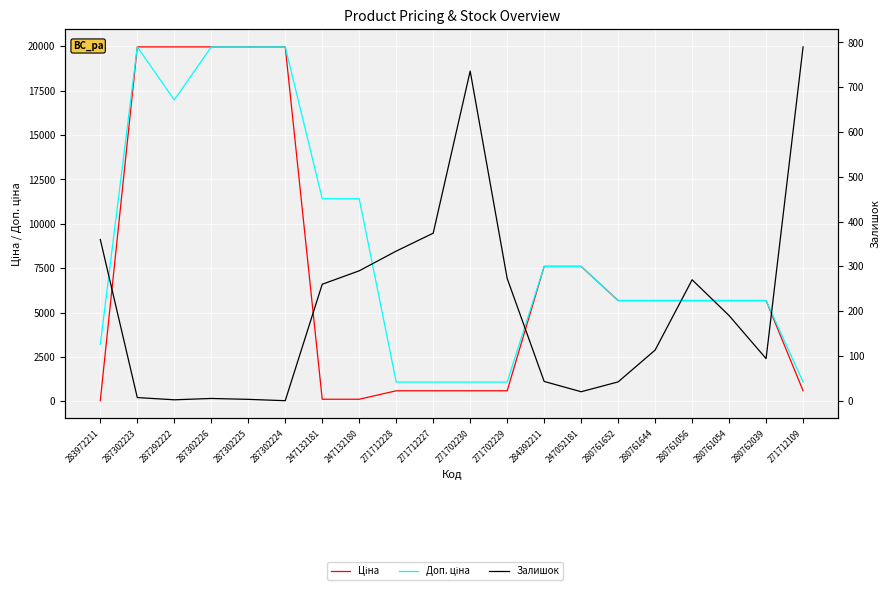

The value of Доп. ціна at 271712228 is 1081.7. True or false?

True